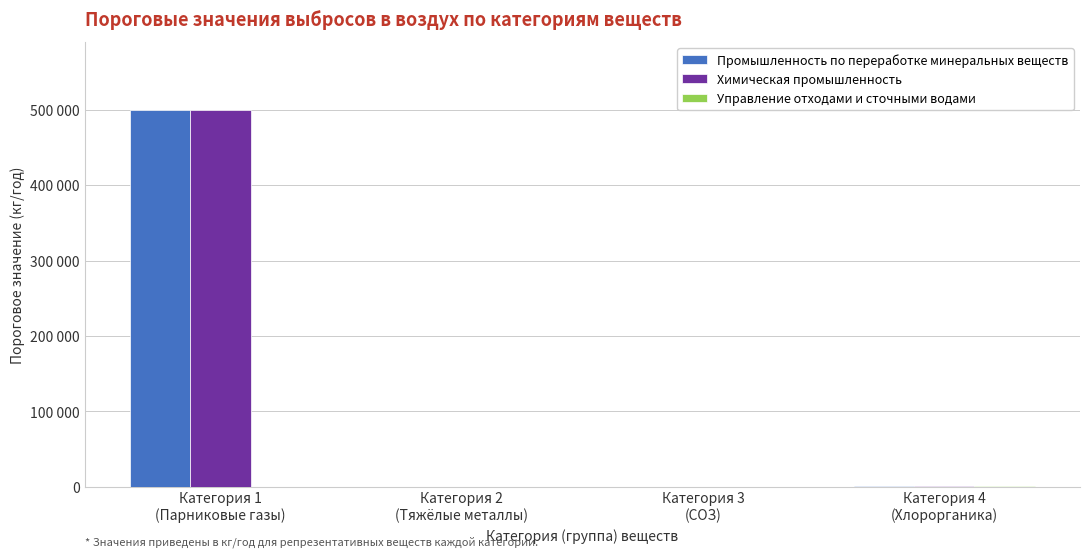

Are the bars grouped side by side (vs. stacked)?

Yes